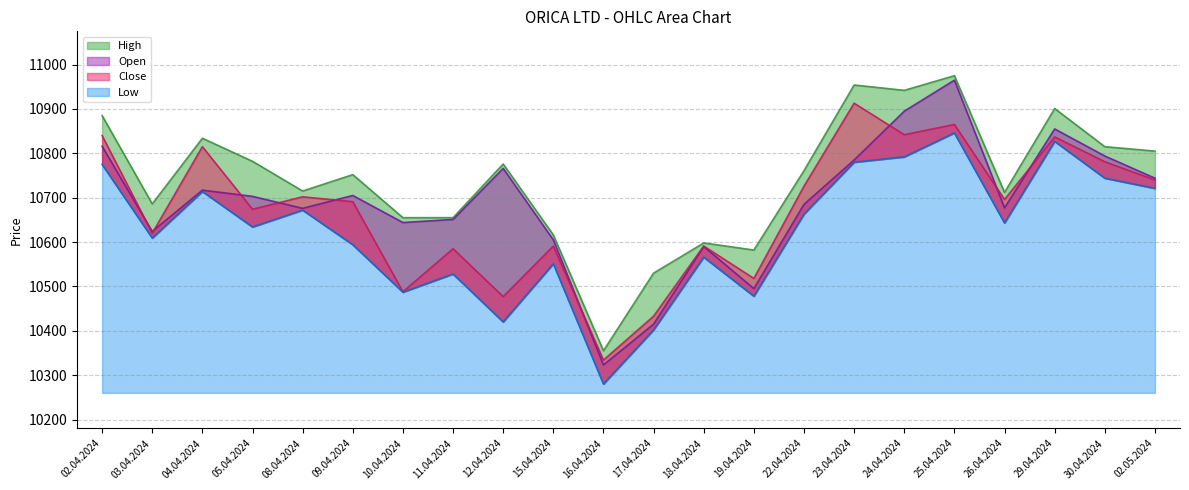

What is the average value of the Close series?

10671